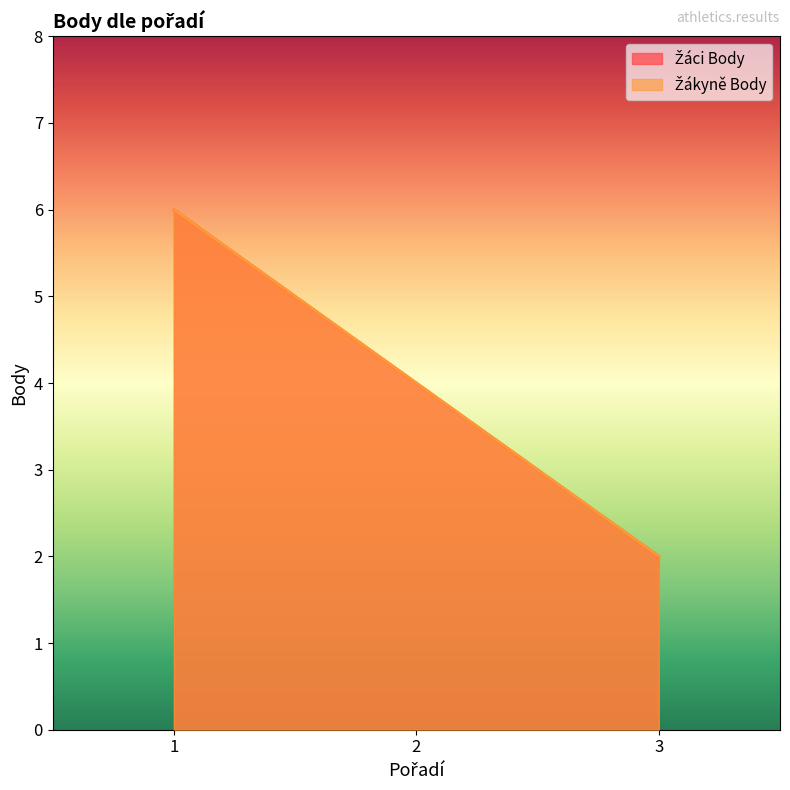

What are all the series names shown in the legend?

Žáci Body, Žákyně Body